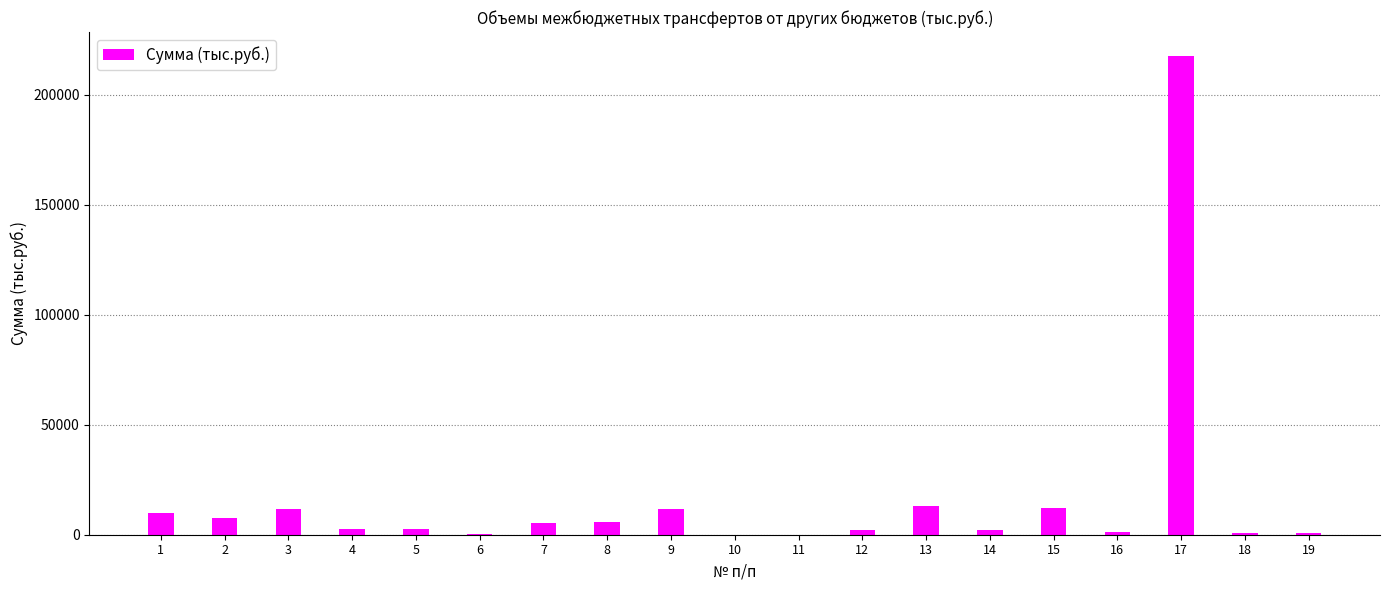

Is it true that the value at 2 is 7462.5?

True